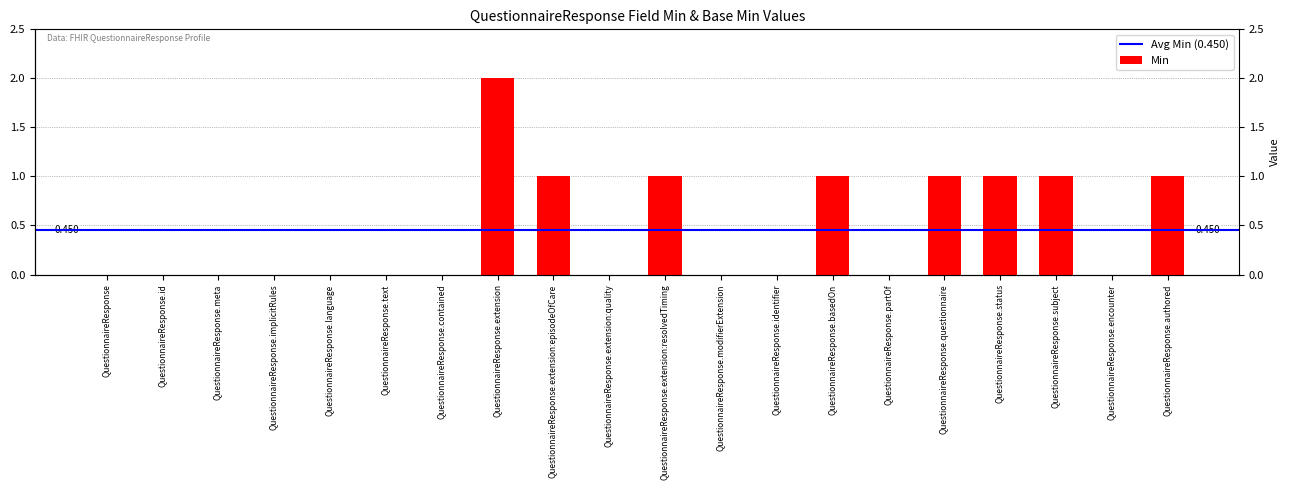

What is the change in value from QuestionnaireResponse.status to QuestionnaireResponse.encounter?

-1